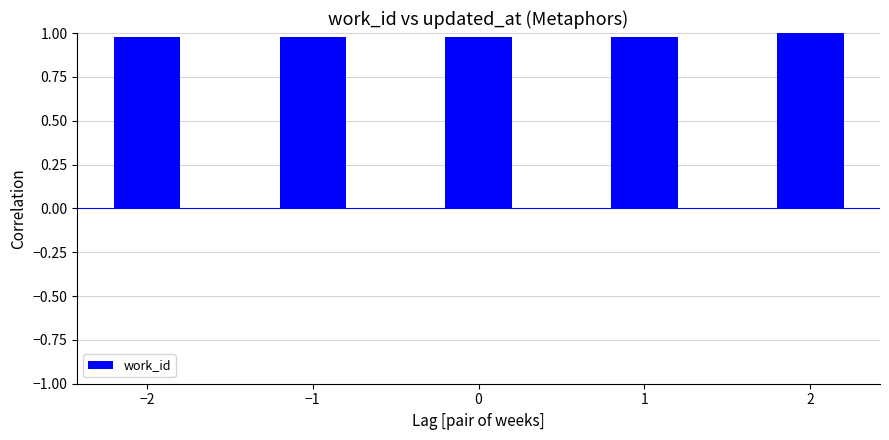

What is the label of the 1st bar from the left?

−2